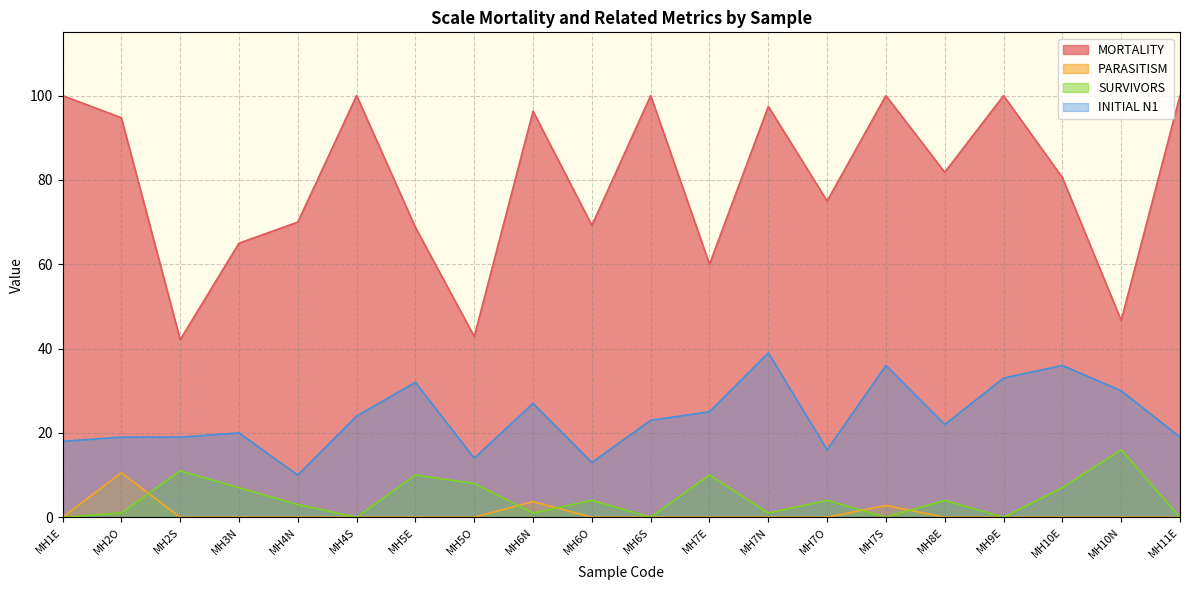

What is the sum of all MORTALITY values?

1590.5